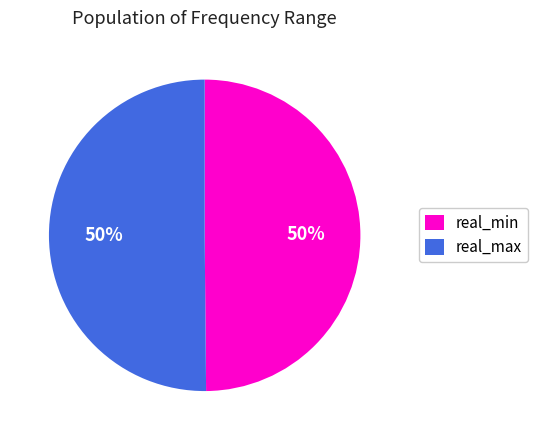

Do real_min and real_max together represent more than half of the pie?

Yes